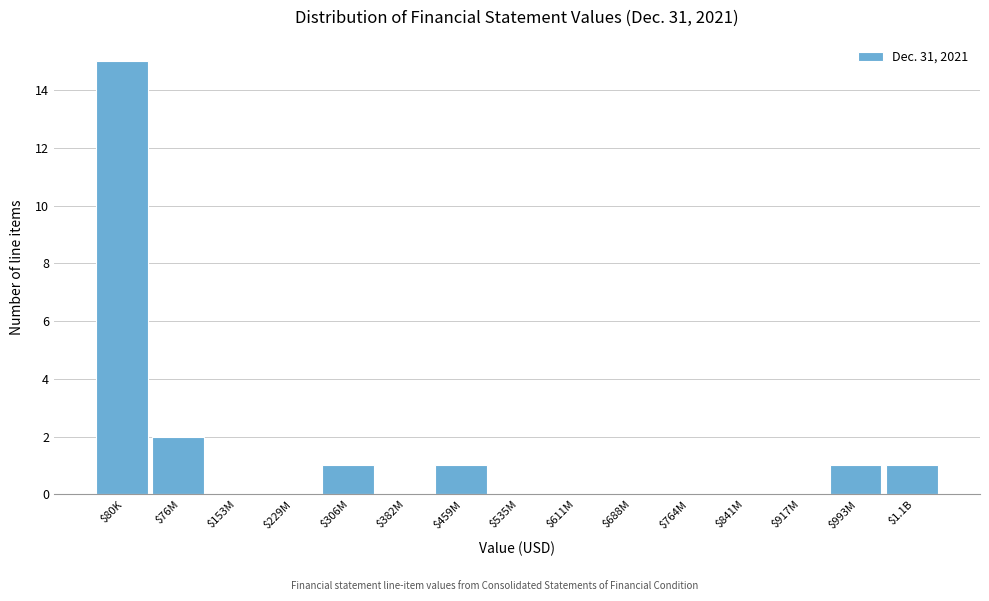

What is the sum of all values?

21